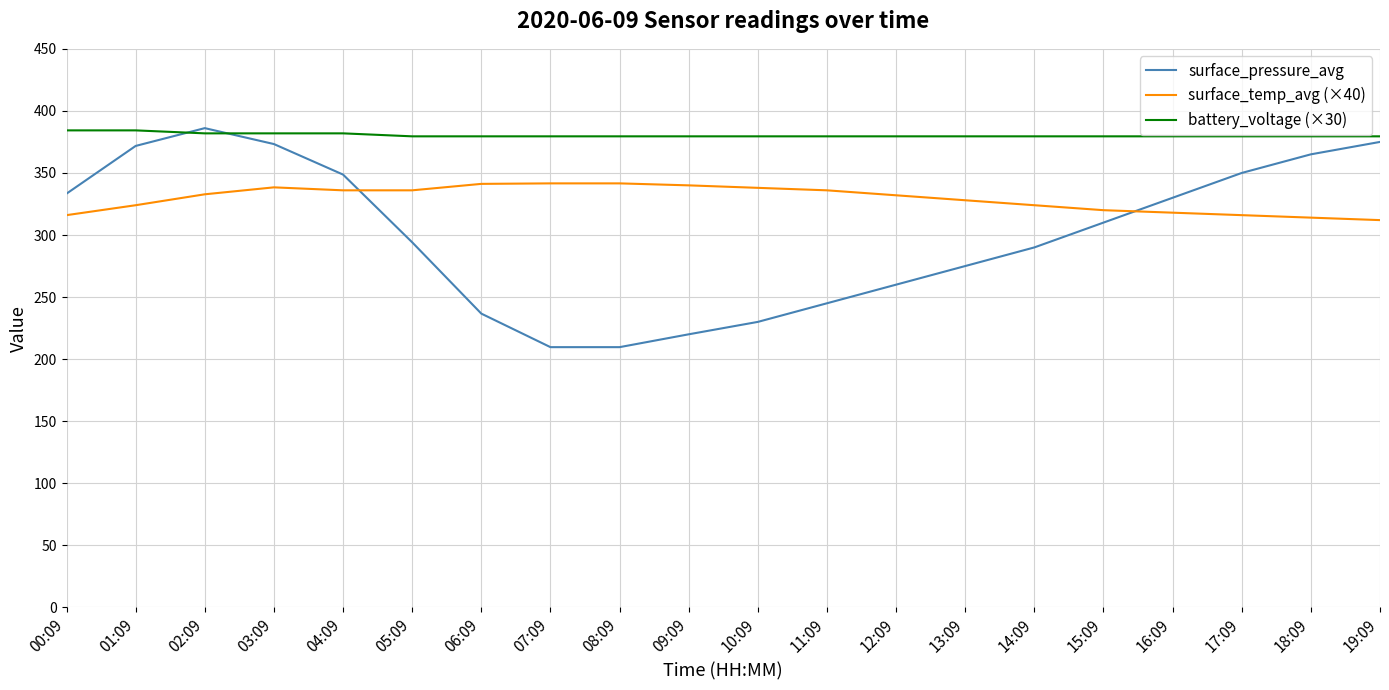

Which series has the largest range (max minus min)?

surface_pressure_avg